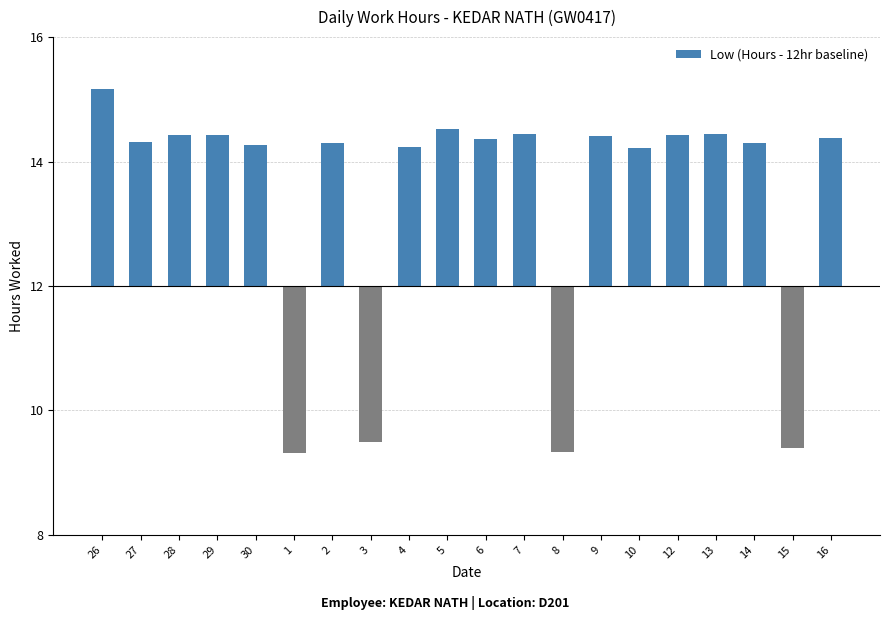

What is the sum of the values at 26 and 30?

5.4